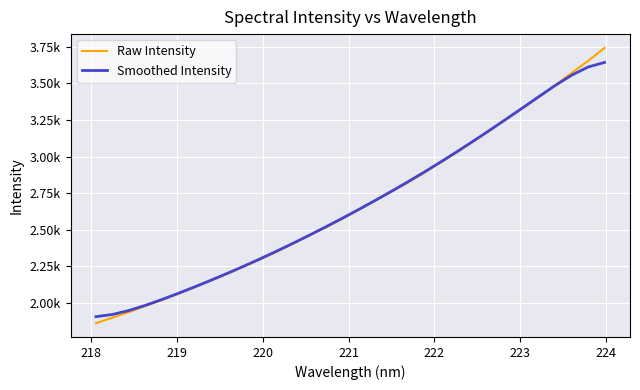

Does the chart display data point markers on the line(s)?

No